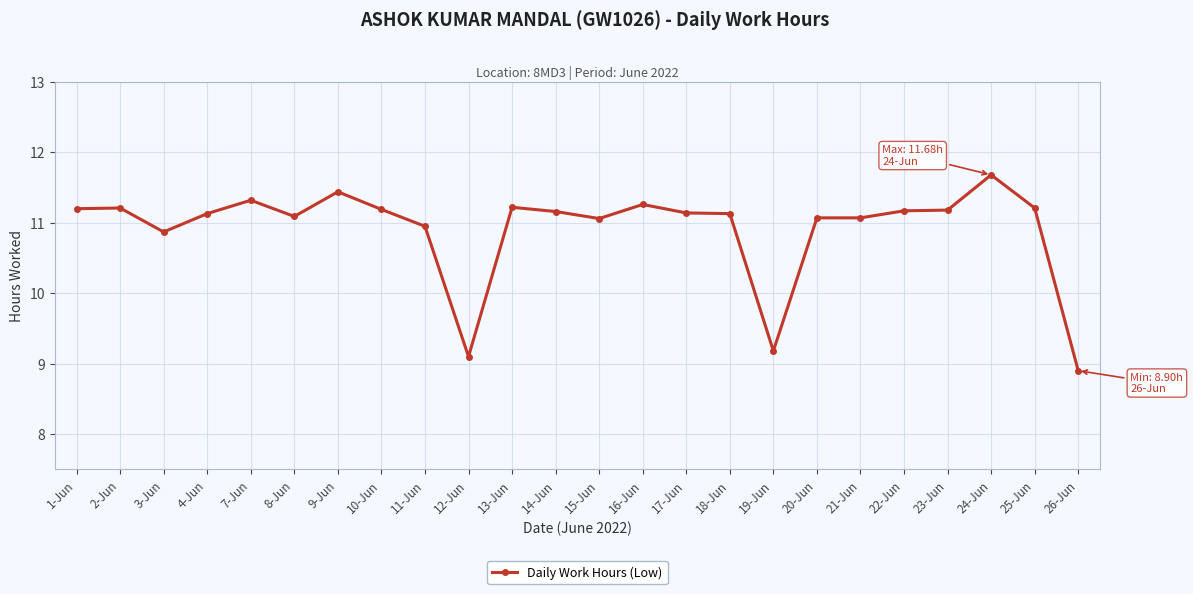

What is the minimum value shown in the chart?

8.9